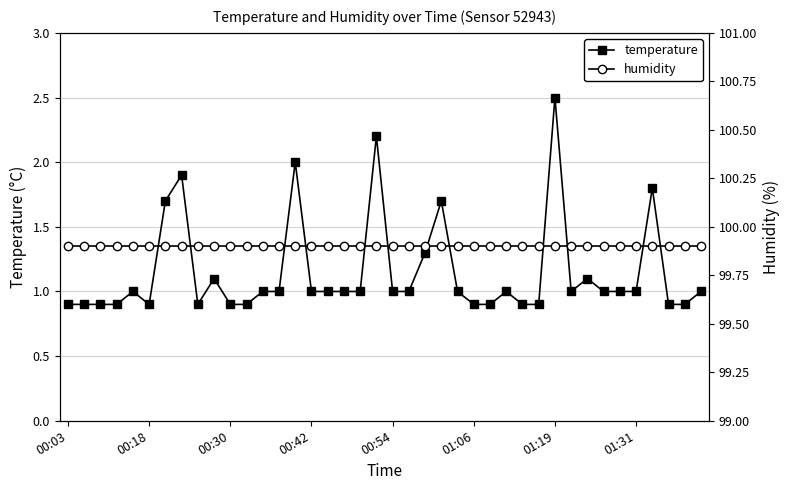

What is the sum of all temperature values?

45.9